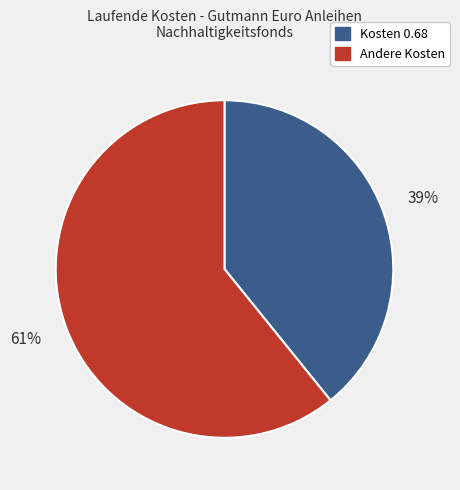

Is there a majority slice in this chart?

Yes